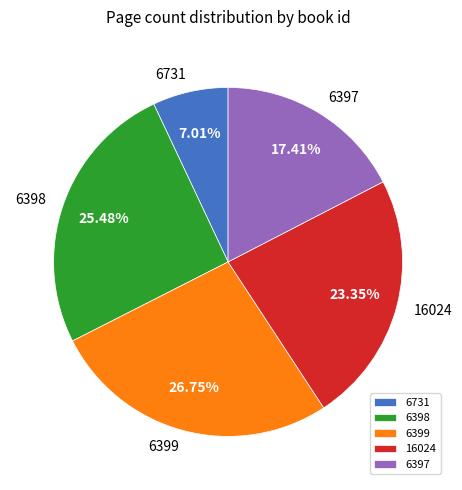

How many segments does this pie chart have?

5